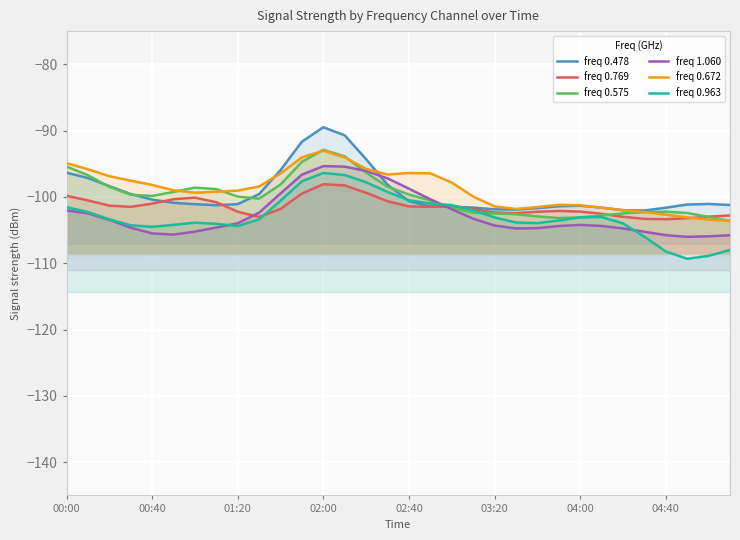

What is the average value of the freq 0.478 series?

-99.4